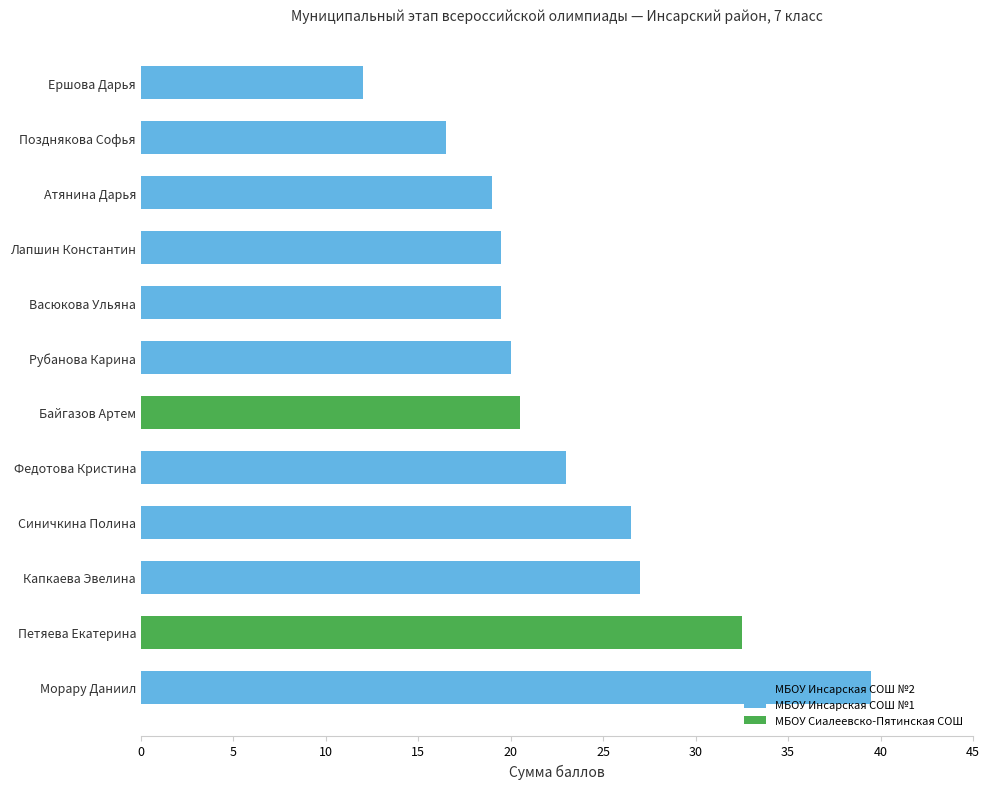

At which label does the data first exceed 20?

Морару Даниил